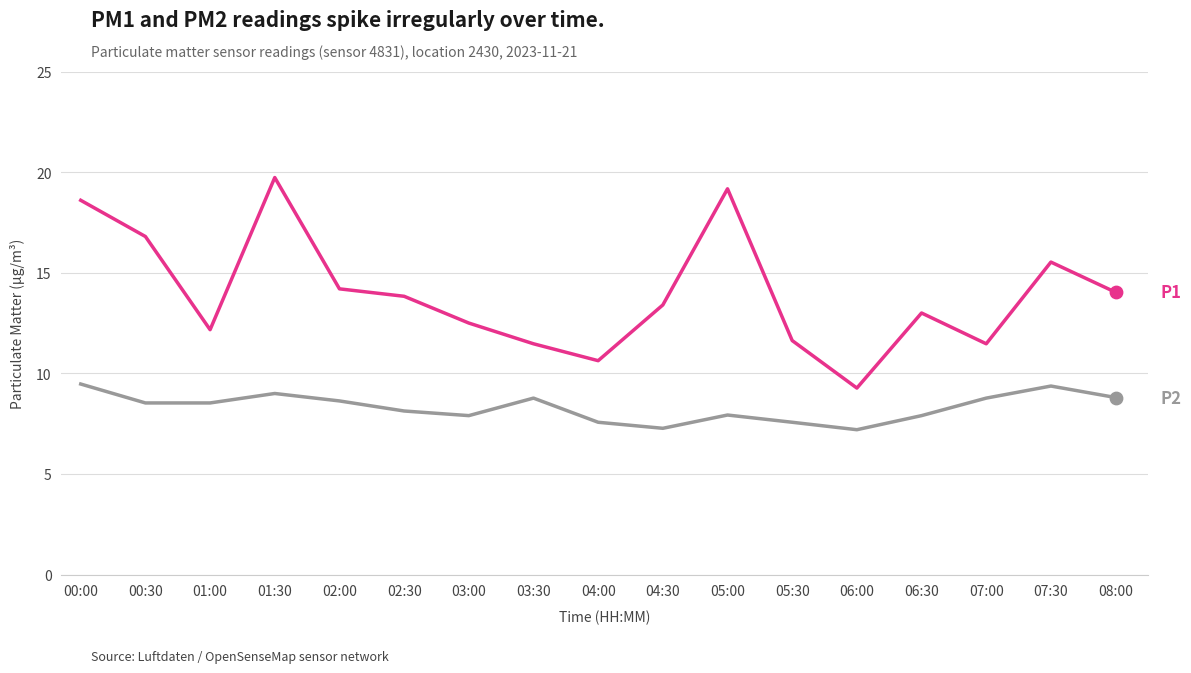

What is the difference between the highest and lowest values at 07:00?

2.7